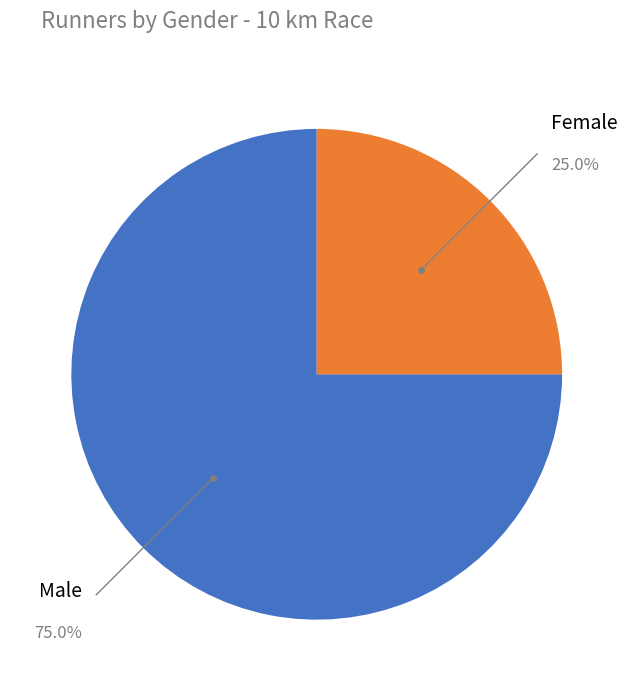

How many segments does this pie chart have?

2